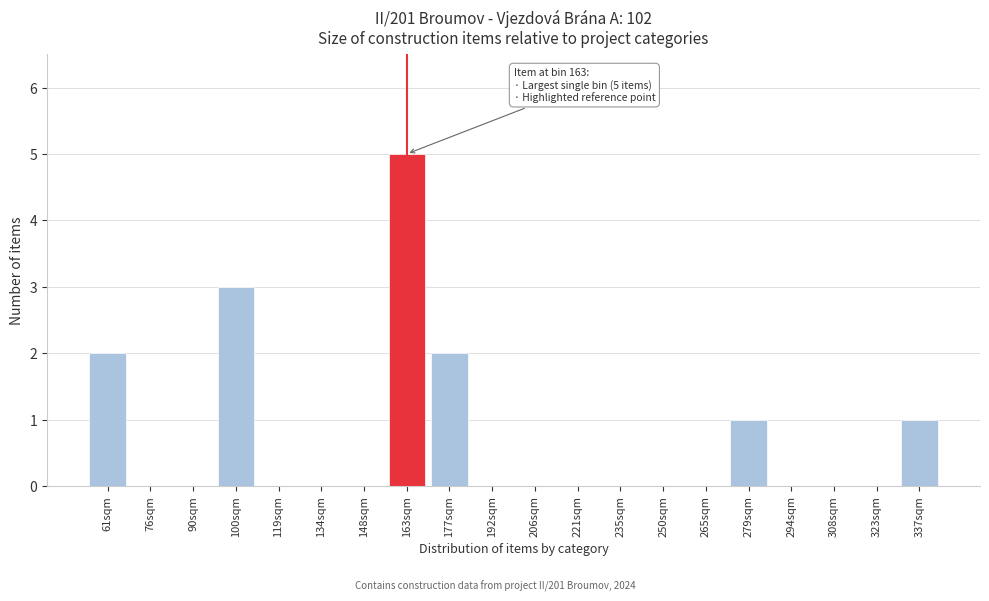

Reading left to right, what are all the values shown in this chart?

61sqm=2	76sqm=0	90sqm=0	100sqm=3	119sqm=0	134sqm=0	148sqm=0	163sqm=5	177sqm=2	192sqm=0	206sqm=0	221sqm=0	235sqm=0	250sqm=0	265sqm=0	279sqm=1	294sqm=0	308sqm=0	323sqm=0	337sqm=1